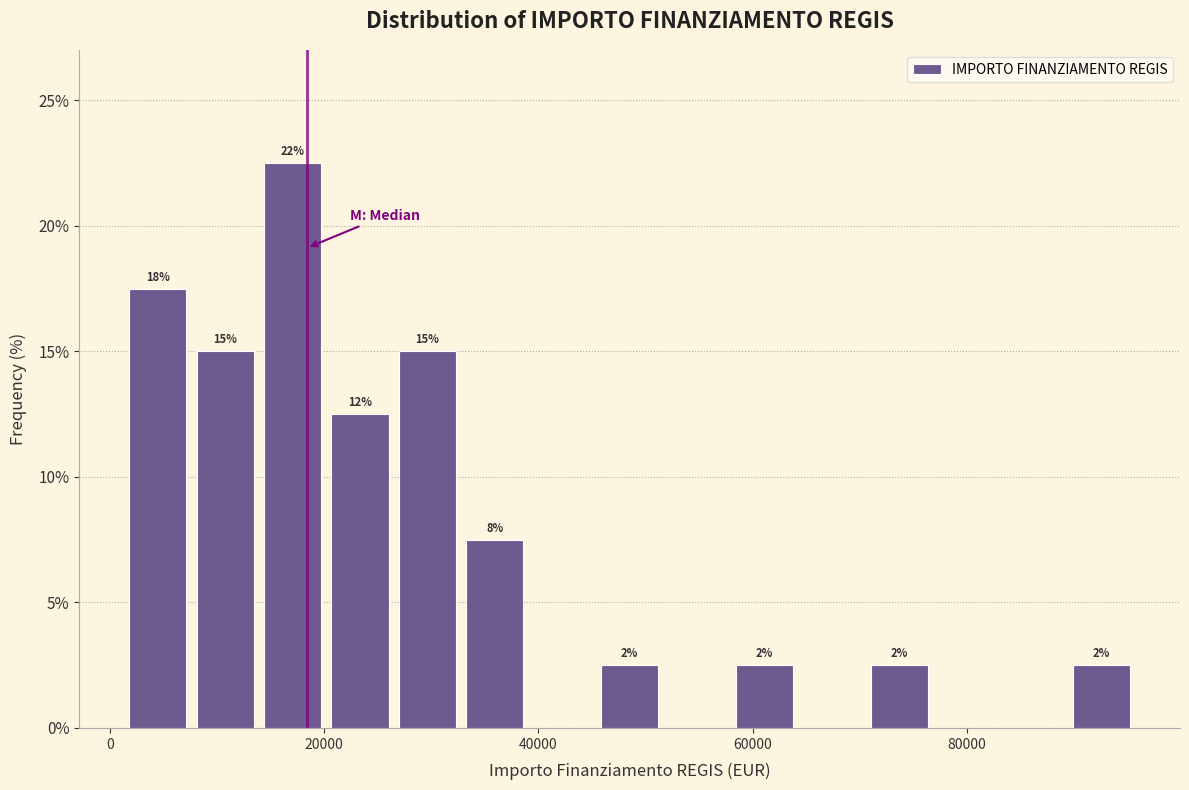

Read against the x-axis, roughly where is the centre of the tallest bar?

18000